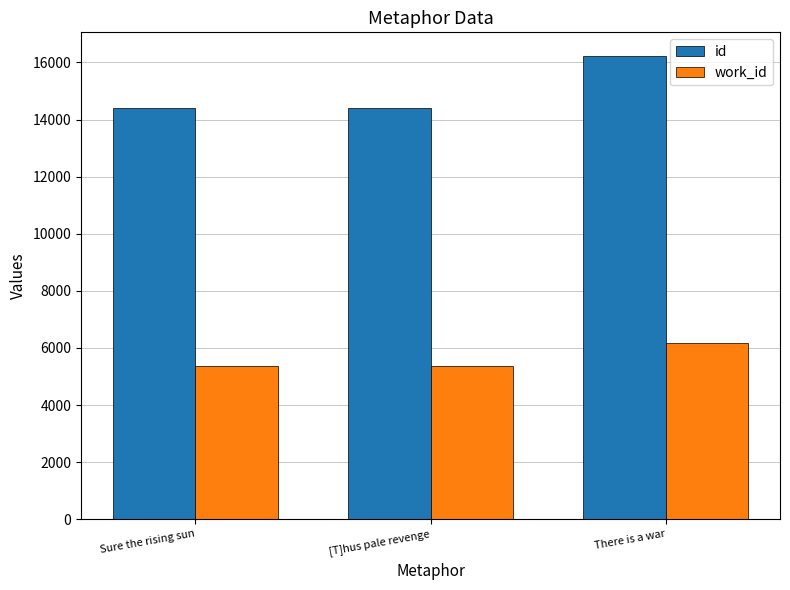

How many values in the work_id series exceed 5366?

1